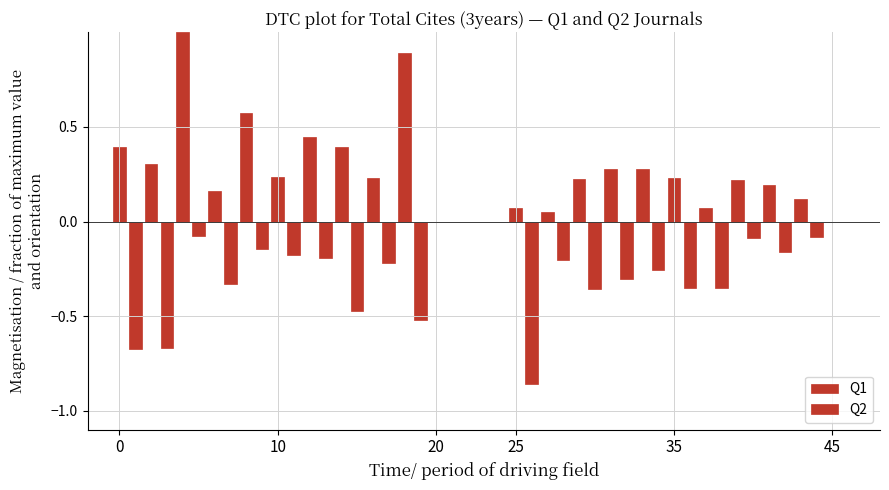

What is the value of the Q1 bar at the 18th from the left?

-0.2